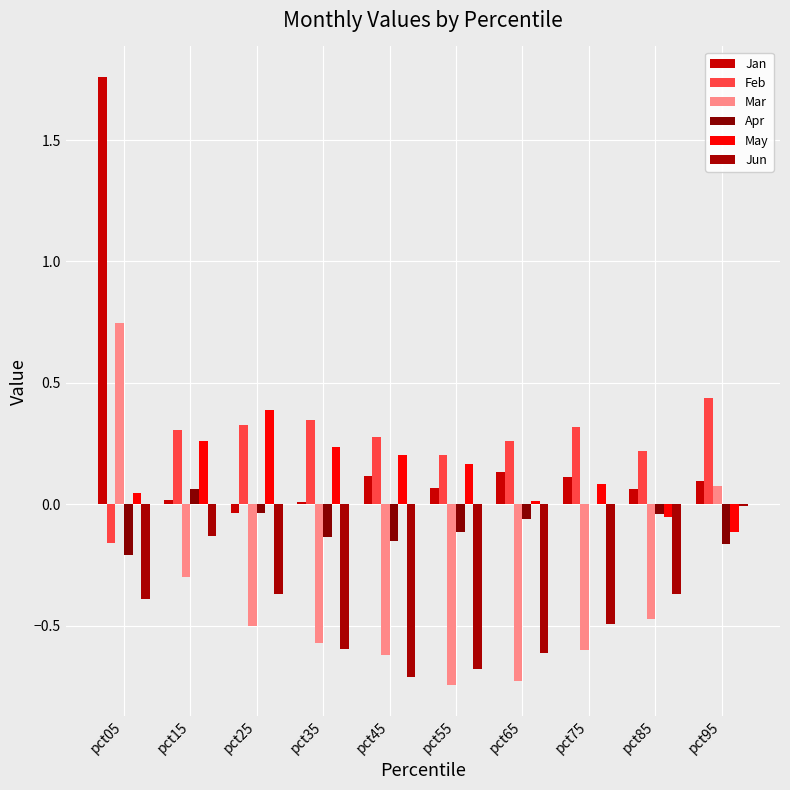

Reading left to right, list all the values displayed in this chart.

Jan: pct05=1.8	pct15=0.0	pct25=-0.0	pct35=0.0	pct45=0.1	pct55=0.1	pct65=0.1	pct75=0.1	pct85=0.1	pct95=0.1
Feb: pct05=-0.2	pct15=0.3	pct25=0.3	pct35=0.3	pct45=0.3	pct55=0.2	pct65=0.3	pct75=0.3	pct85=0.2	pct95=0.4
Mar: pct05=0.7	pct15=-0.3	pct25=-0.5	pct35=-0.6	pct45=-0.6	pct55=-0.7	pct65=-0.7	pct75=-0.6	pct85=-0.5	pct95=0.1
Apr: pct05=-0.2	pct15=0.1	pct25=-0.0	pct35=-0.1	pct45=-0.2	pct55=-0.1	pct65=-0.1	pct75=0.0	pct85=-0.0	pct95=-0.2
May: pct05=0.0	pct15=0.3	pct25=0.4	pct35=0.2	pct45=0.2	pct55=0.2	pct65=0.0	pct75=0.1	pct85=-0.1	pct95=-0.1
Jun: pct05=-0.4	pct15=-0.1	pct25=-0.4	pct35=-0.6	pct45=-0.7	pct55=-0.7	pct65=-0.6	pct75=-0.5	pct85=-0.4	pct95=-0.0